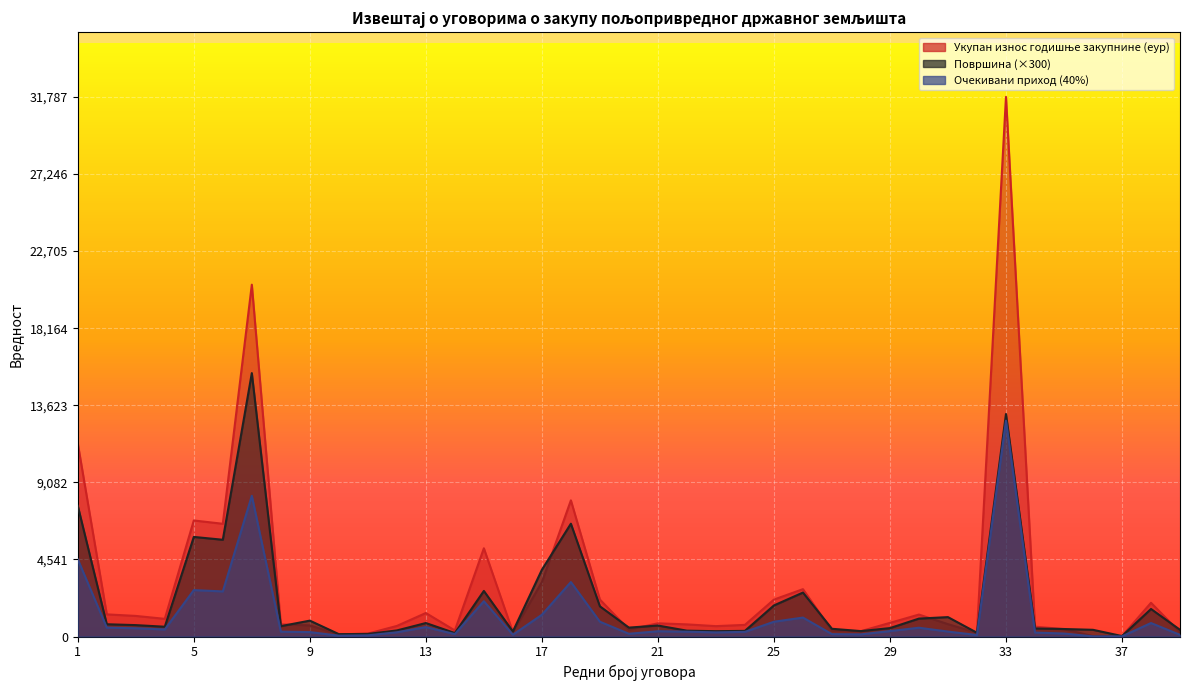

At which category does Очекивани приход (40%) reach its first local valley?

4